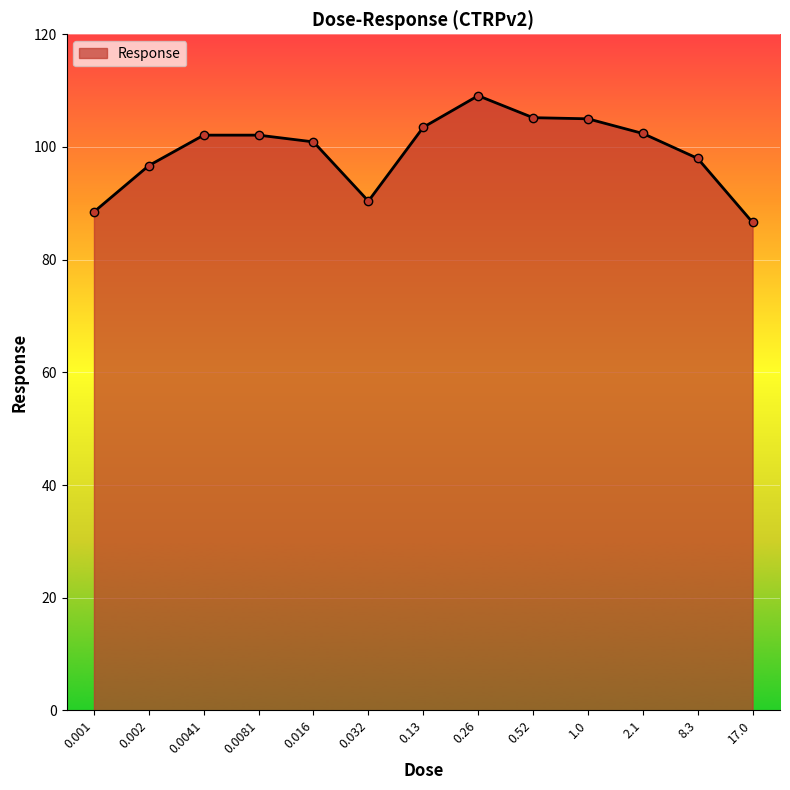

What is the difference between the second highest and minimum values?

18.6